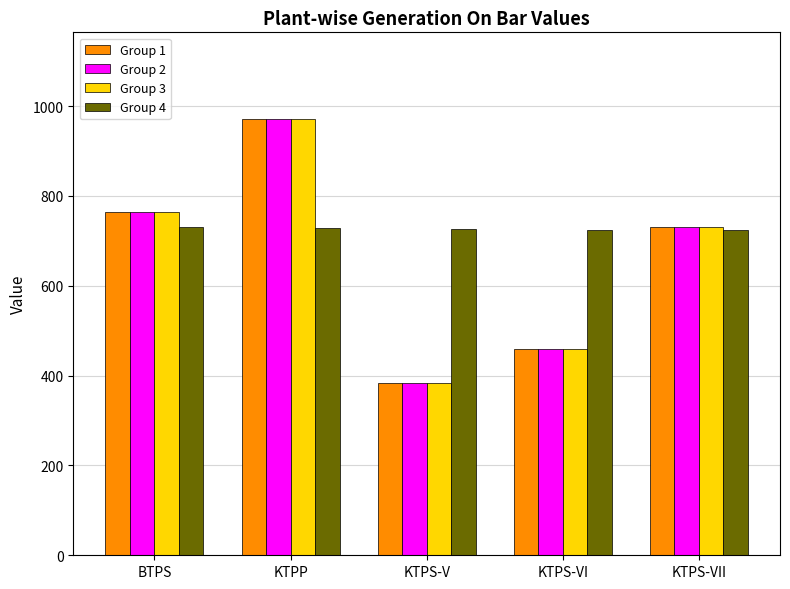

What is the total value across all series at KTPS-V?

1876.0